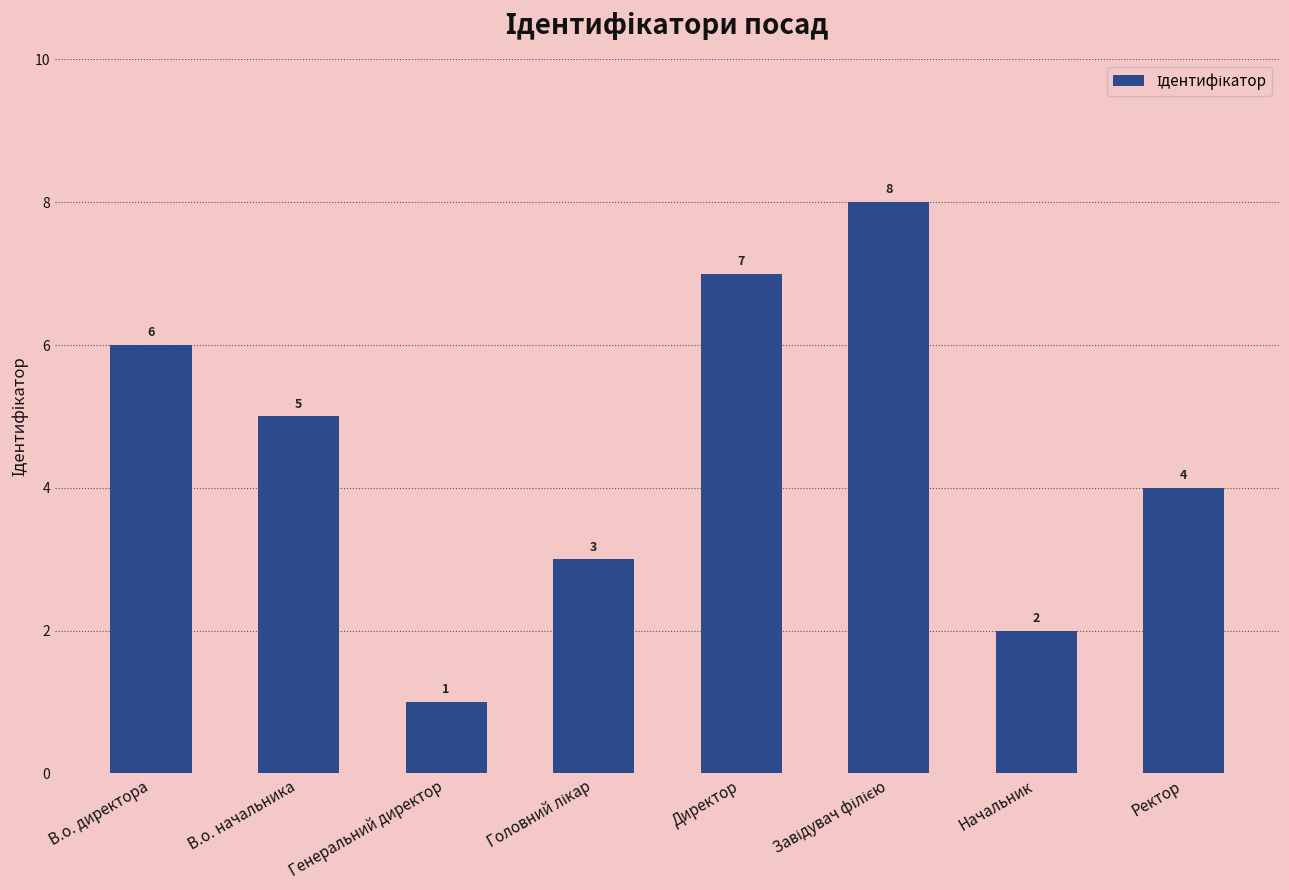

What is the label of the 4th bar from the right?

Директор